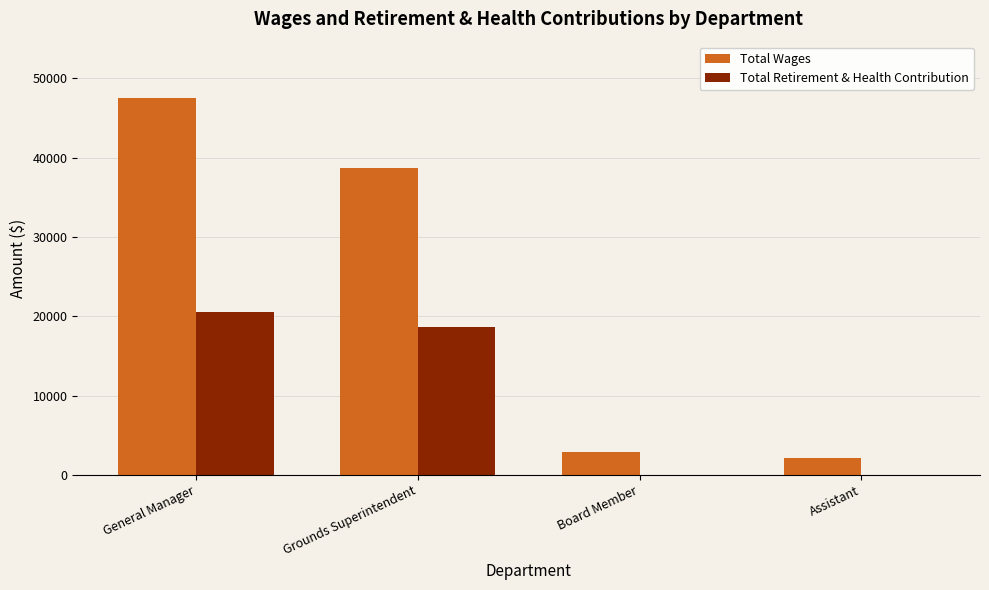

What is the maximum value for Total Wages?

47503